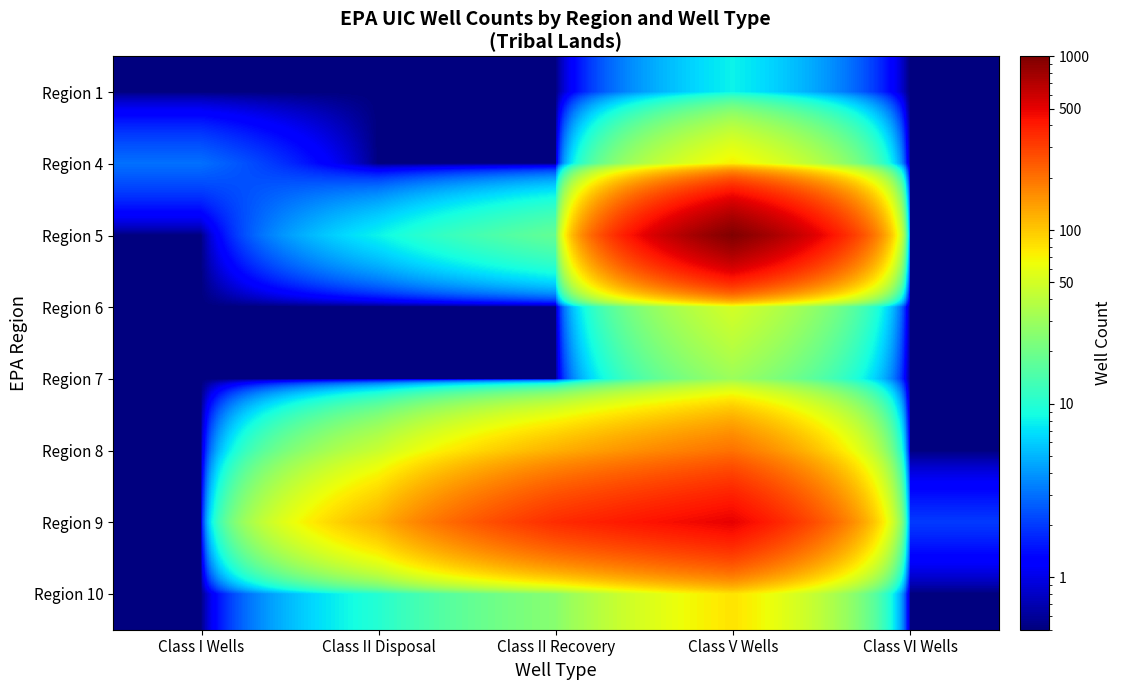

Between Class II Recovery and Class VI Wells, which is larger?

Class II Recovery